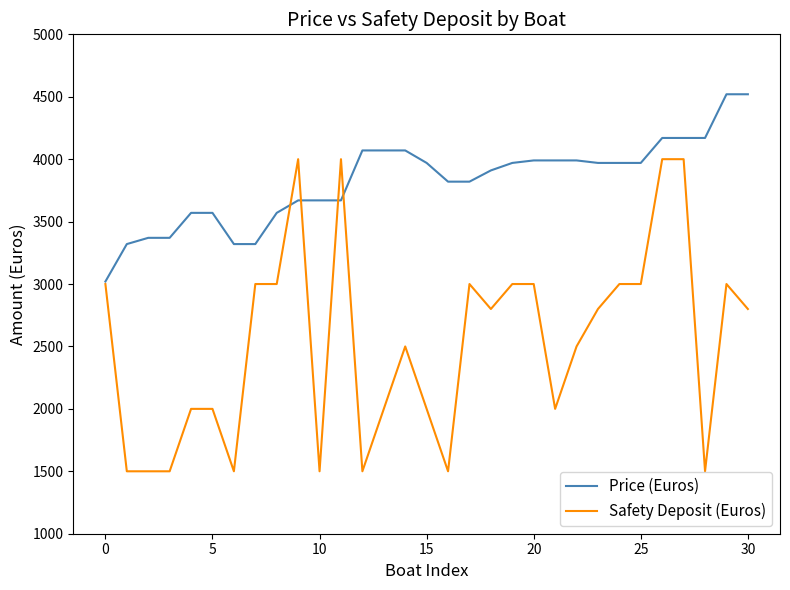

Which series has the widest spread of values?

Safety Deposit (Euros)